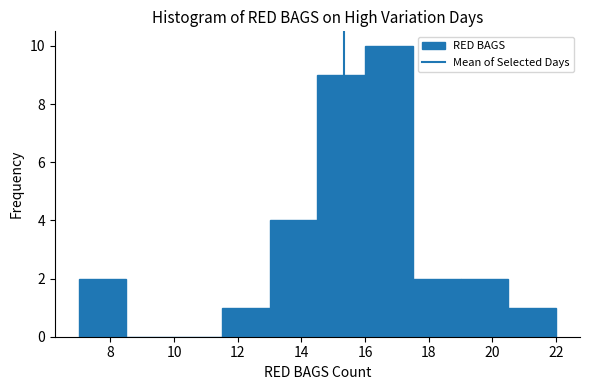

How tall is the bar that spans 13.0 to 14.5 on the x-axis? Neither the bar edges nor the heights are printed on the chart, so give them approximately, as read against the axes.

4